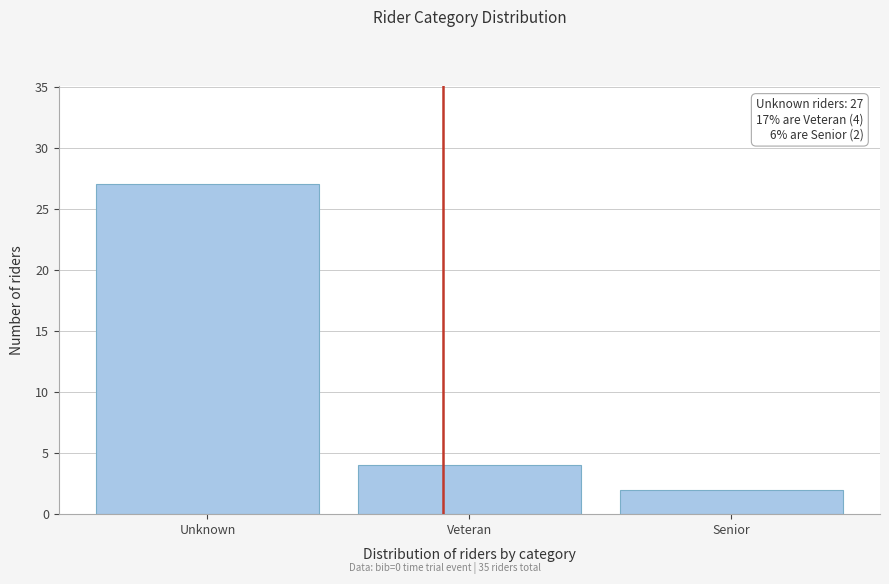

Reading left to right, list all the values displayed in this chart.

Unknown=27	Veteran=4	Senior=2